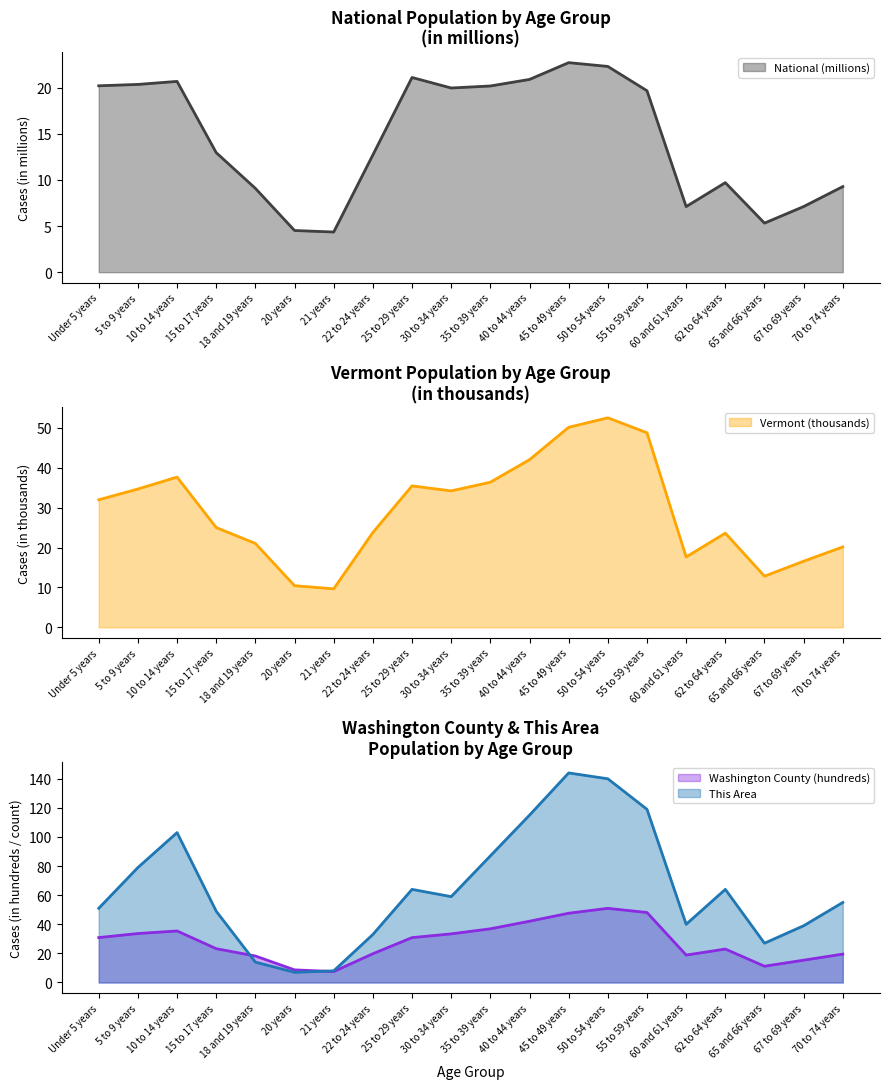

In National, how many points are lower than both neighbors (excluding endpoints)?

4